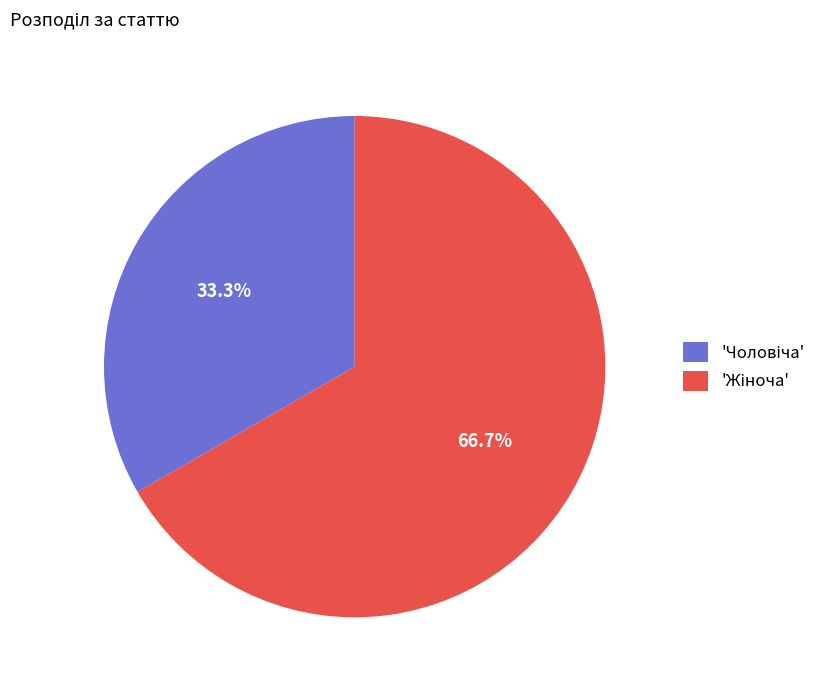

Is there a majority slice in this chart?

Yes